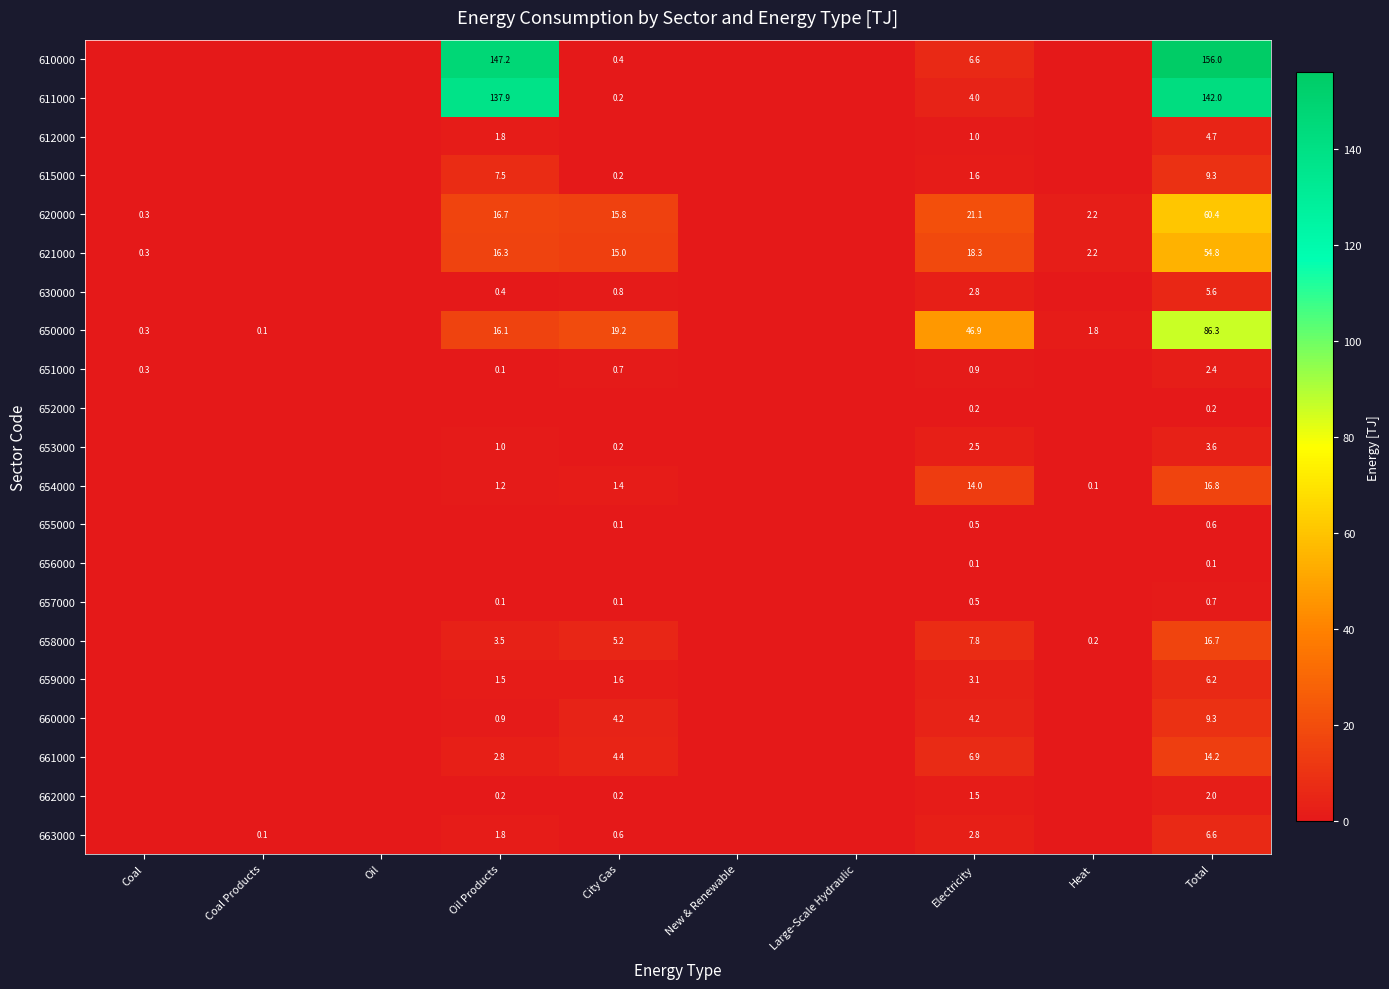

True or false: 658000 has a value of 16.7 at Total.

True